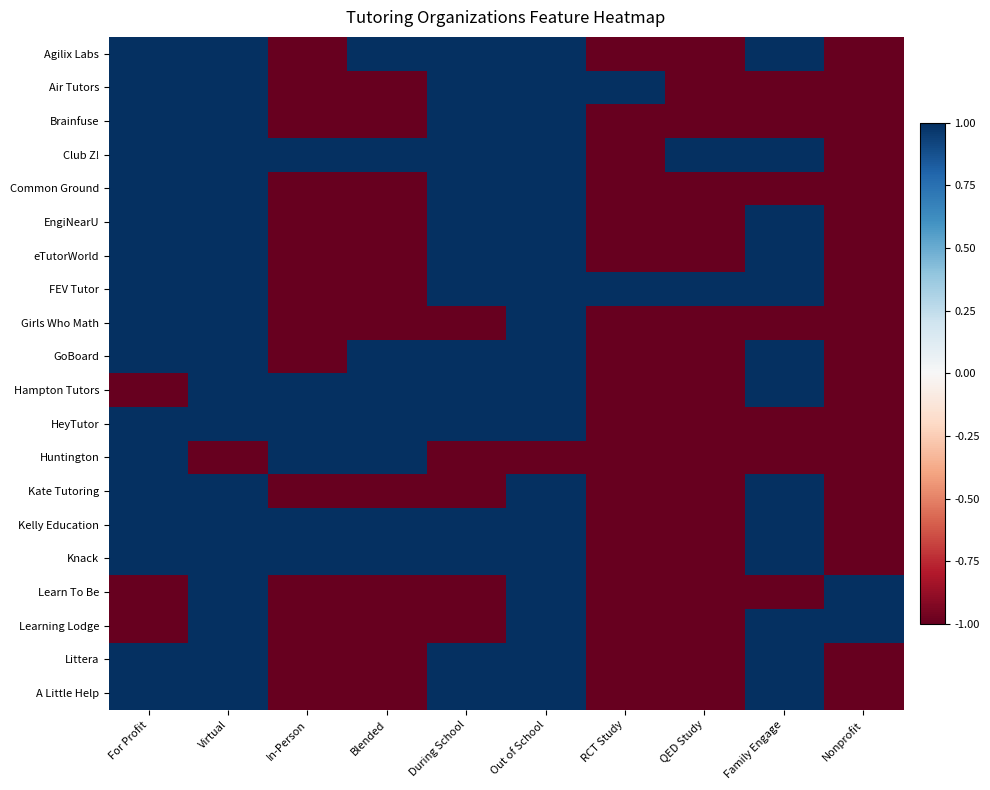

What is the smallest value displayed?

-1